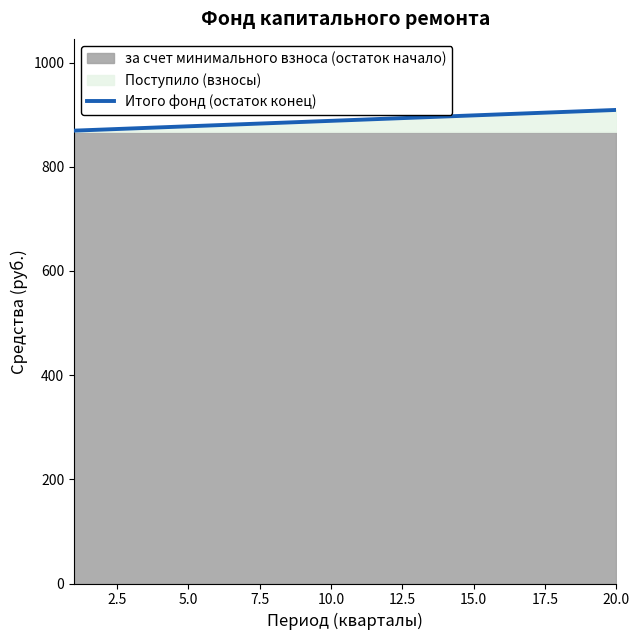

How many lines are shown in the chart?

1